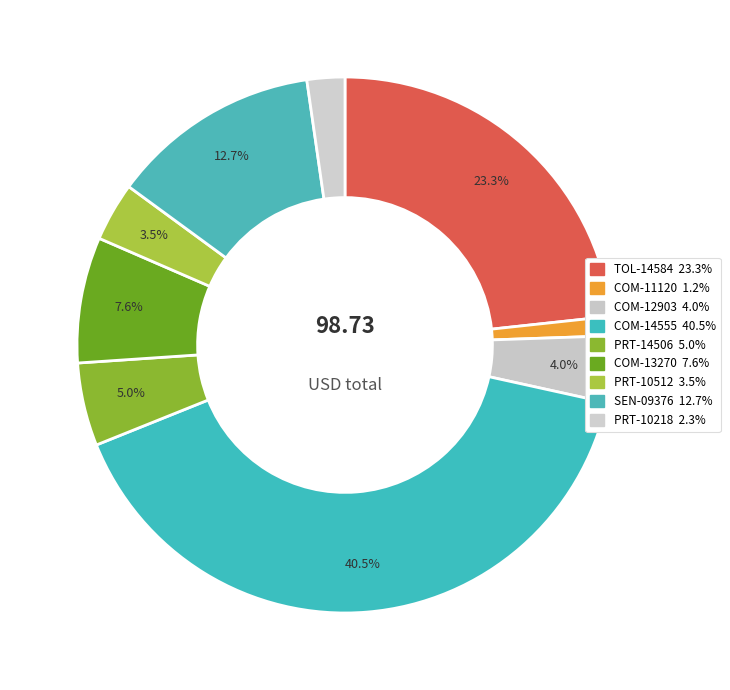

How many segments does this pie chart have?

9